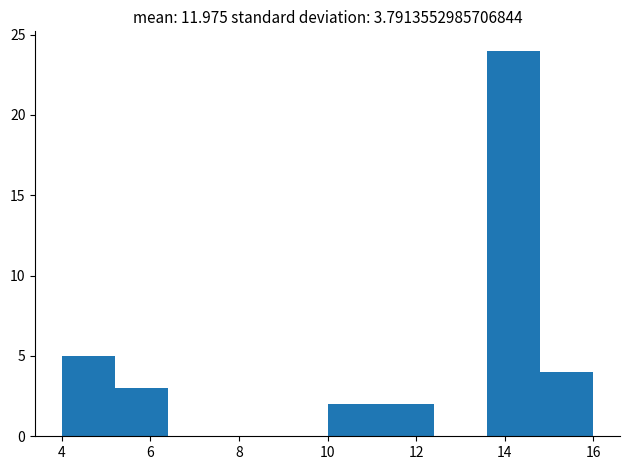

Reading left to right, transcribe this chart: for each bar, give the range it covers on the x-axis and its height. The values are not printed on the chart, so give them approximately, as read against the axis.

4.0 to 5.2: 5
5.2 to 6.4: 3
6.4 to 7.6: 0
7.6 to 8.8: 0
8.8 to 10.0: 0
10.0 to 11.2: 2
11.2 to 12.4: 2
12.4 to 13.6: 0
13.6 to 14.8: 24
14.8 to 16.0: 4